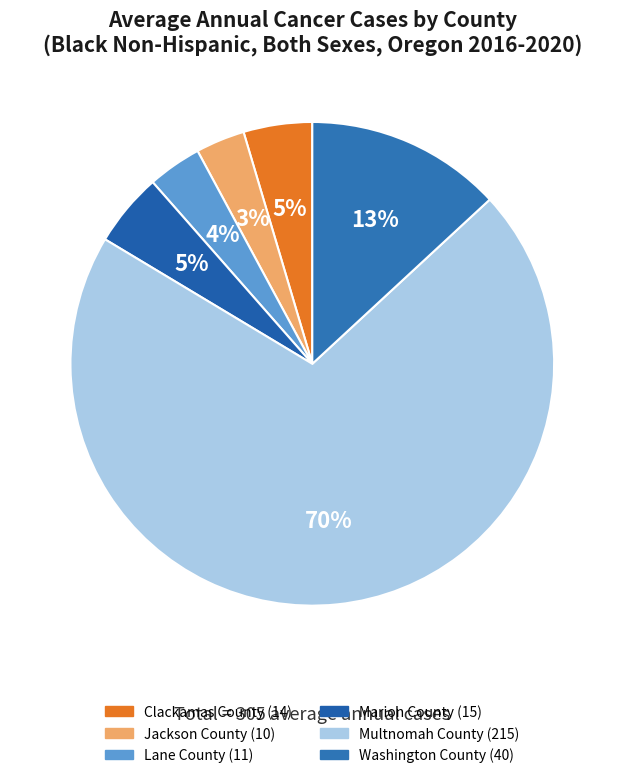

What is the majority slice?

Multnomah County